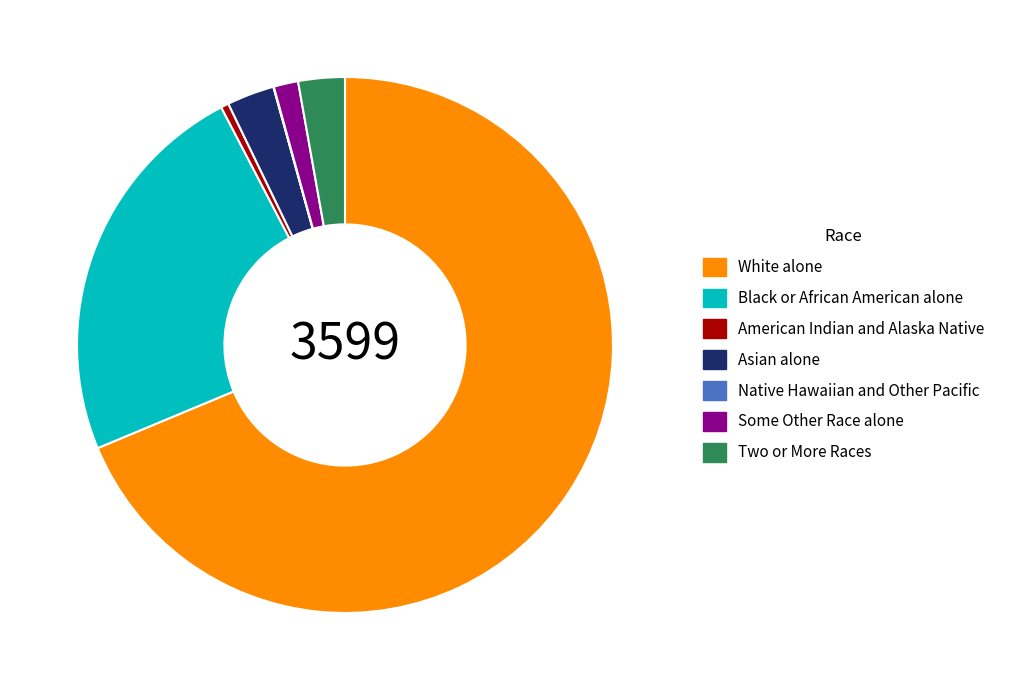

Which has a higher value, American Indian and Alaska Native or Asian alone?

Asian alone